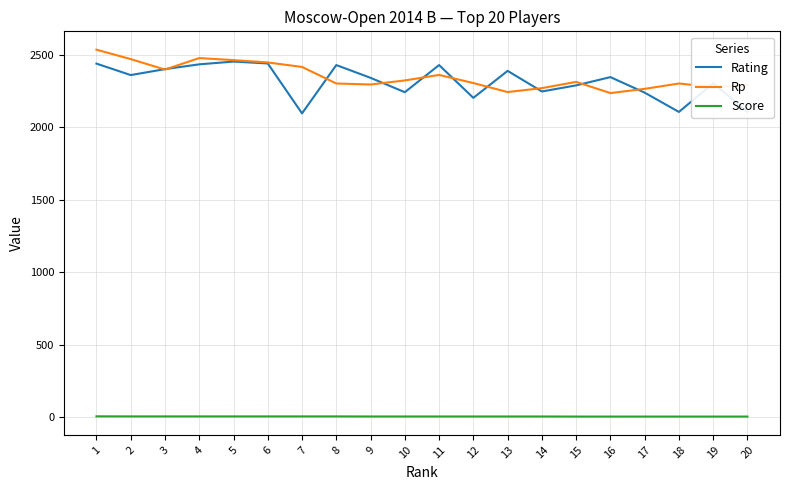

What is the greatest value displayed?

2534.0